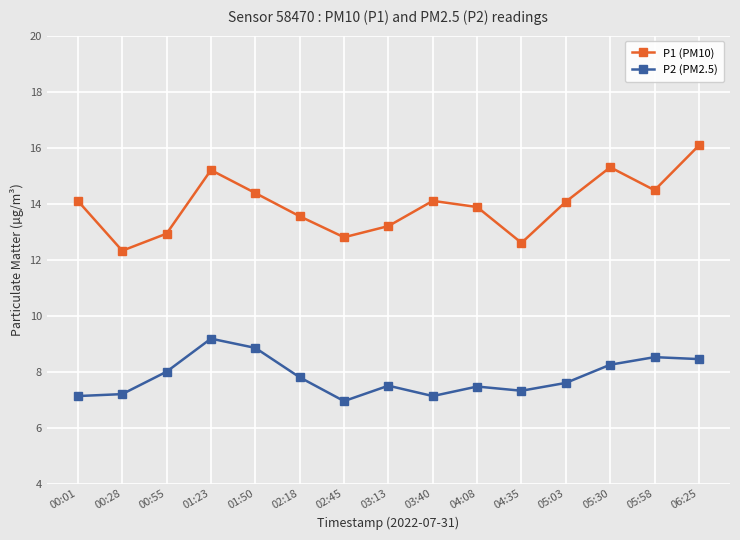

At 02:18, list the series in order from smallest to largest.

P2 (PM2.5), P1 (PM10)